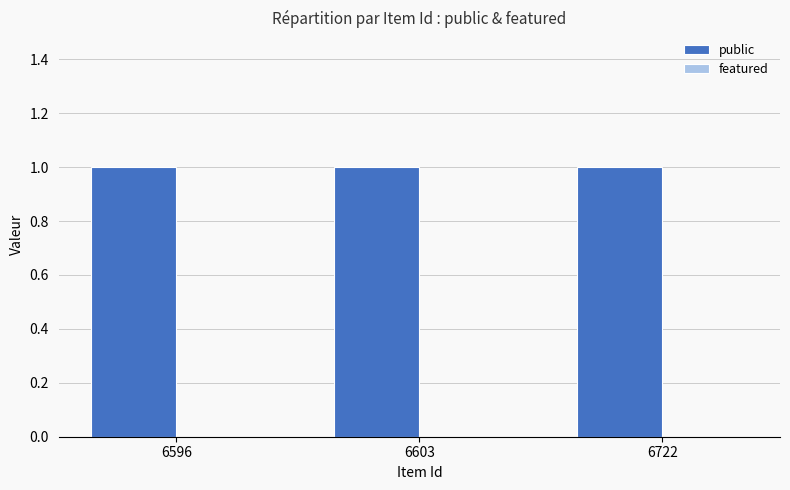

Does the chart contain any negative values?

No